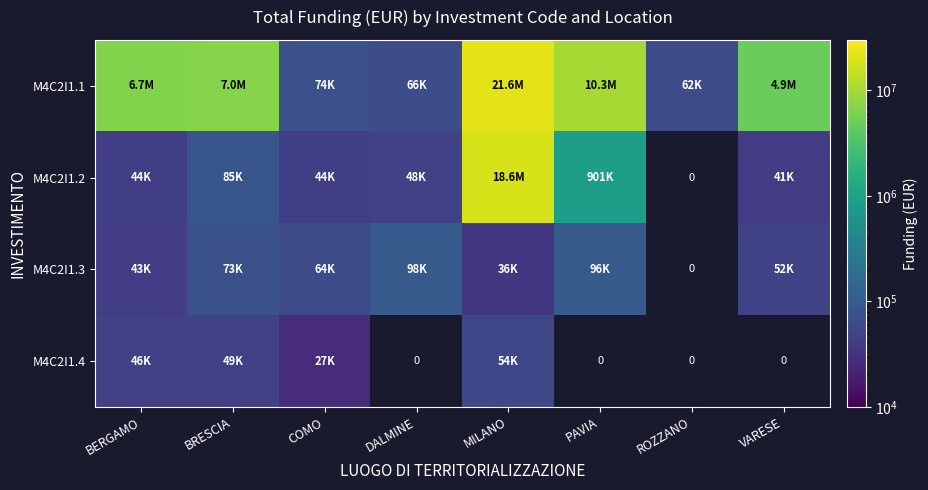

What is the sum of all M4C2I1.1 values?

50637399.2